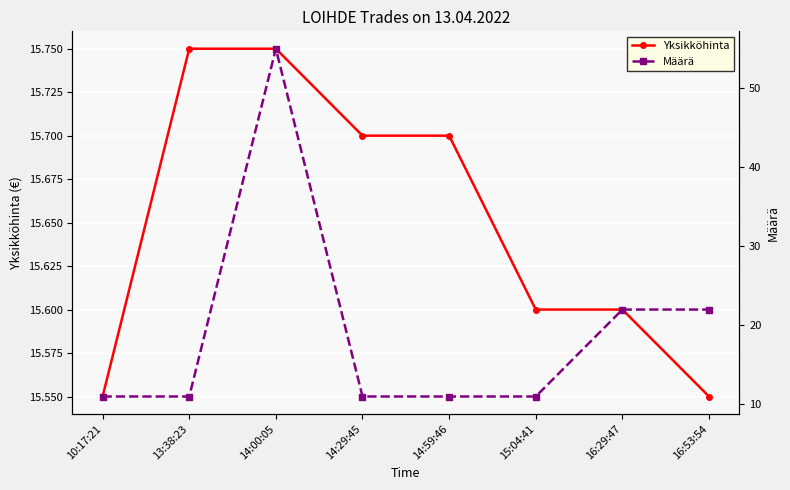

Is this an area chart (filled region under the line)?

No